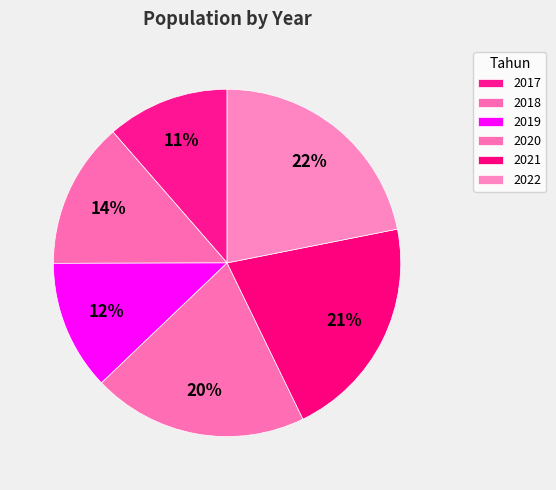

How many segments does this pie chart have?

6